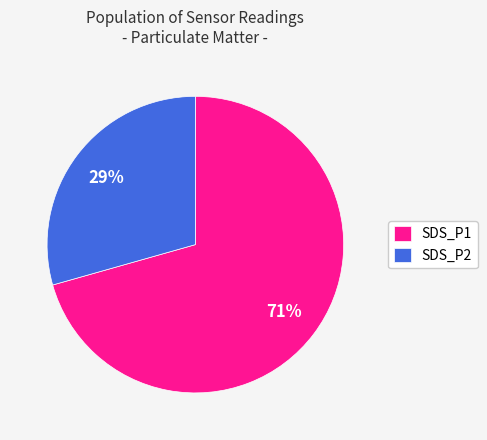

How many slices are in this pie chart?

2